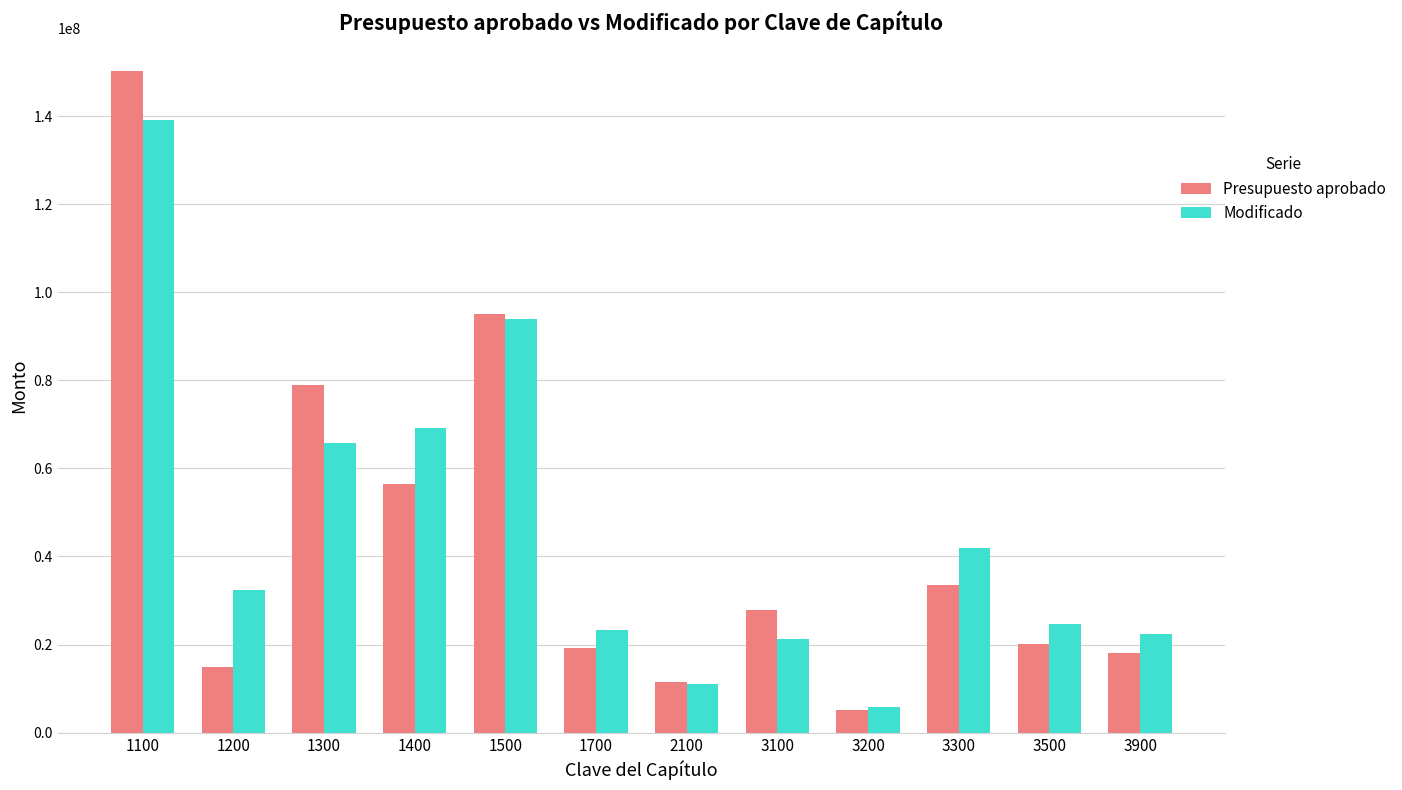

What is the average value of the Modificado series?

45880931